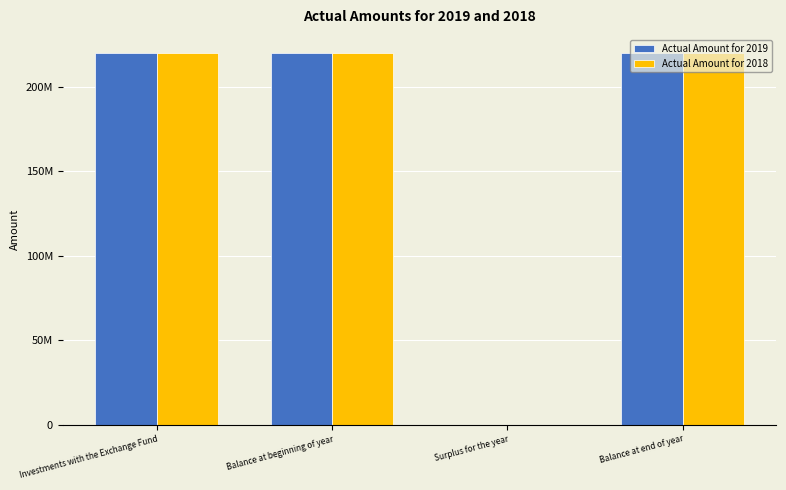

What are all the series names shown in the legend?

Actual Amount for 2019, Actual Amount for 2018